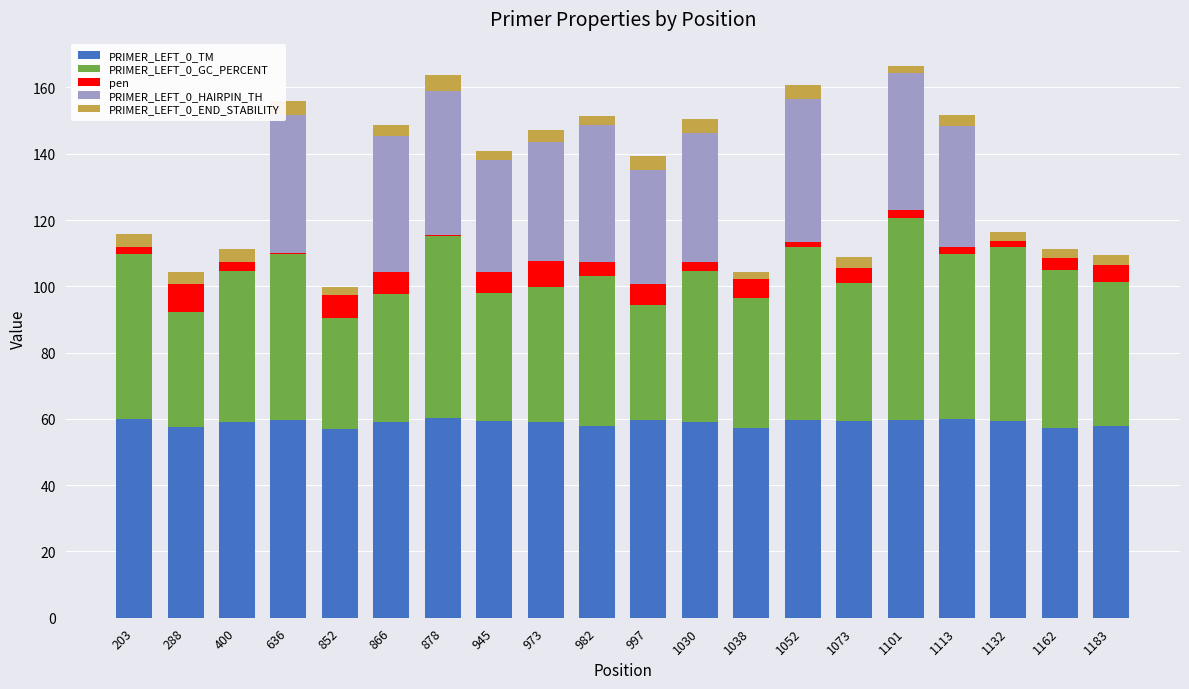

What is the highest value of the PRIMER_LEFT_0_TM series?

60.3